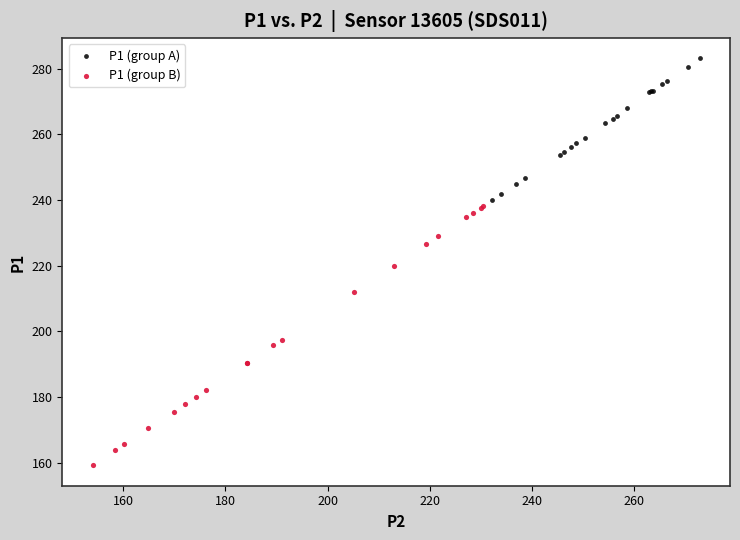

Which series has the largest Y range (max minus min)?

P1 (group B)